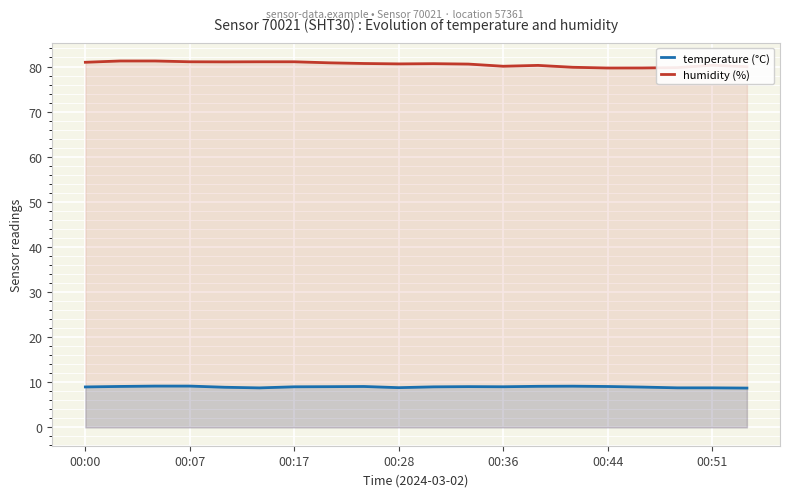

What are all the series names shown in the legend?

temperature (°C), humidity (%)